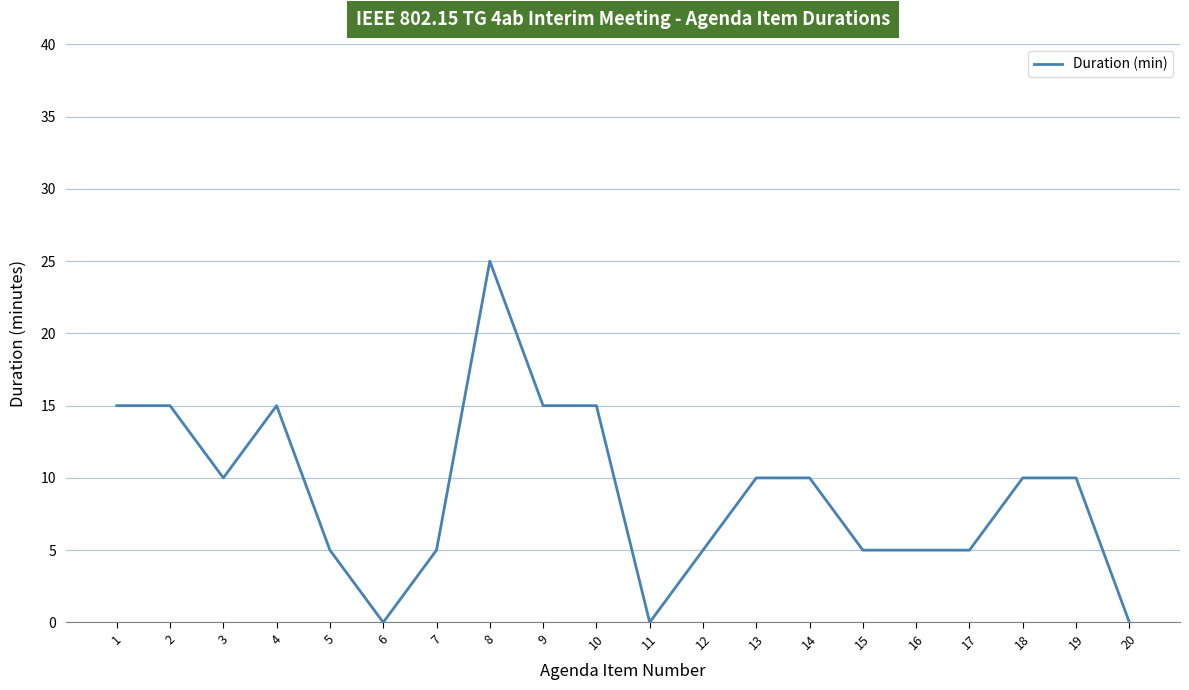

Reading right to left, transcribe all the data shown in this chart.

0	10	10	5	5	5	10	10	5	0	15	15	25	5	0	5	15	10	15	15